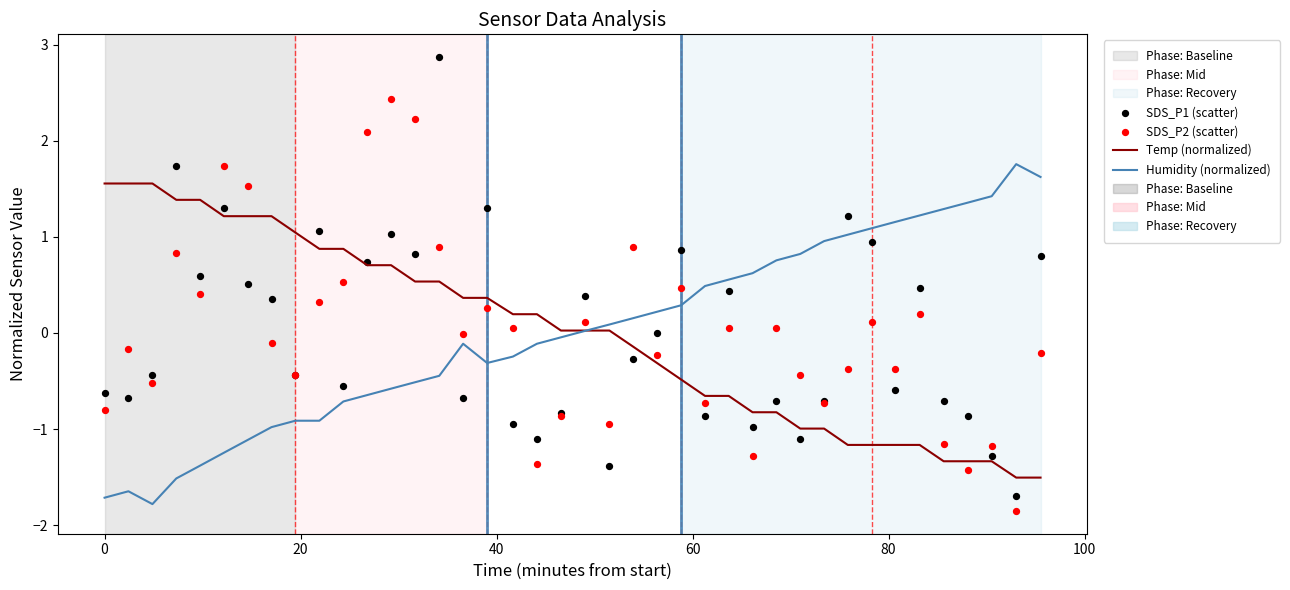

Which series reaches the minimum Y coordinate?

SDS_P2 (scatter)